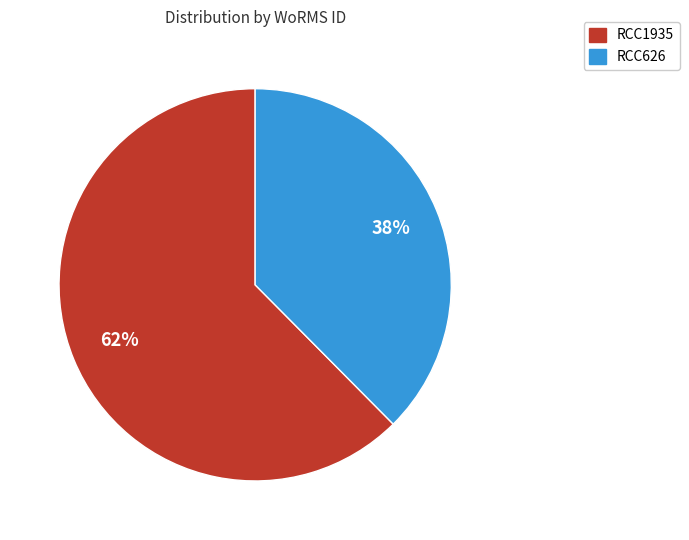

Is the sum of RCC1935 and RCC626 greater than half?

Yes